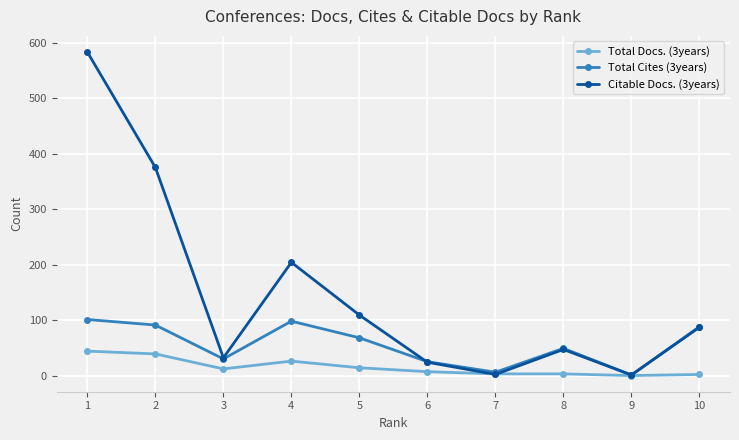

At which category is the sum across all series the highest?

1